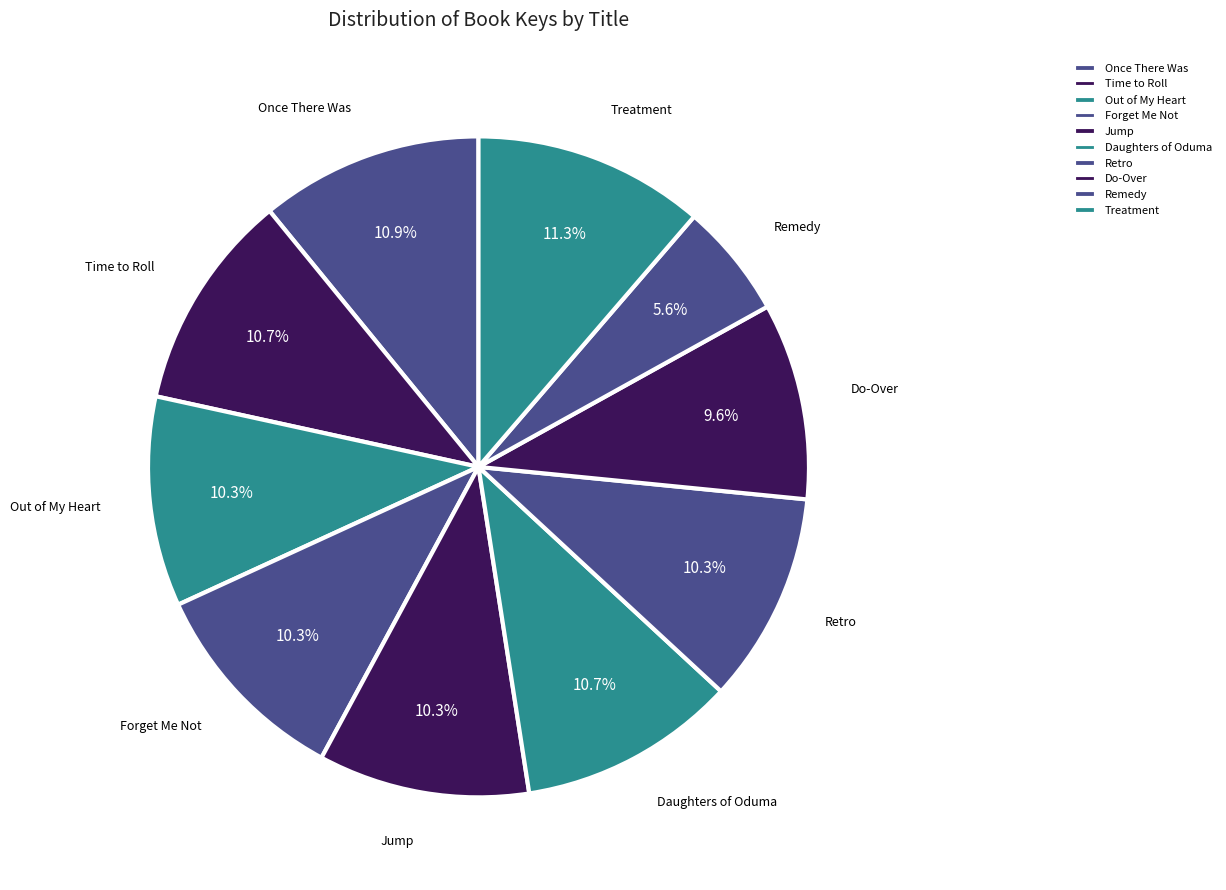

Which has a higher value, Time to Roll or Daughters of Oduma?

Time to Roll